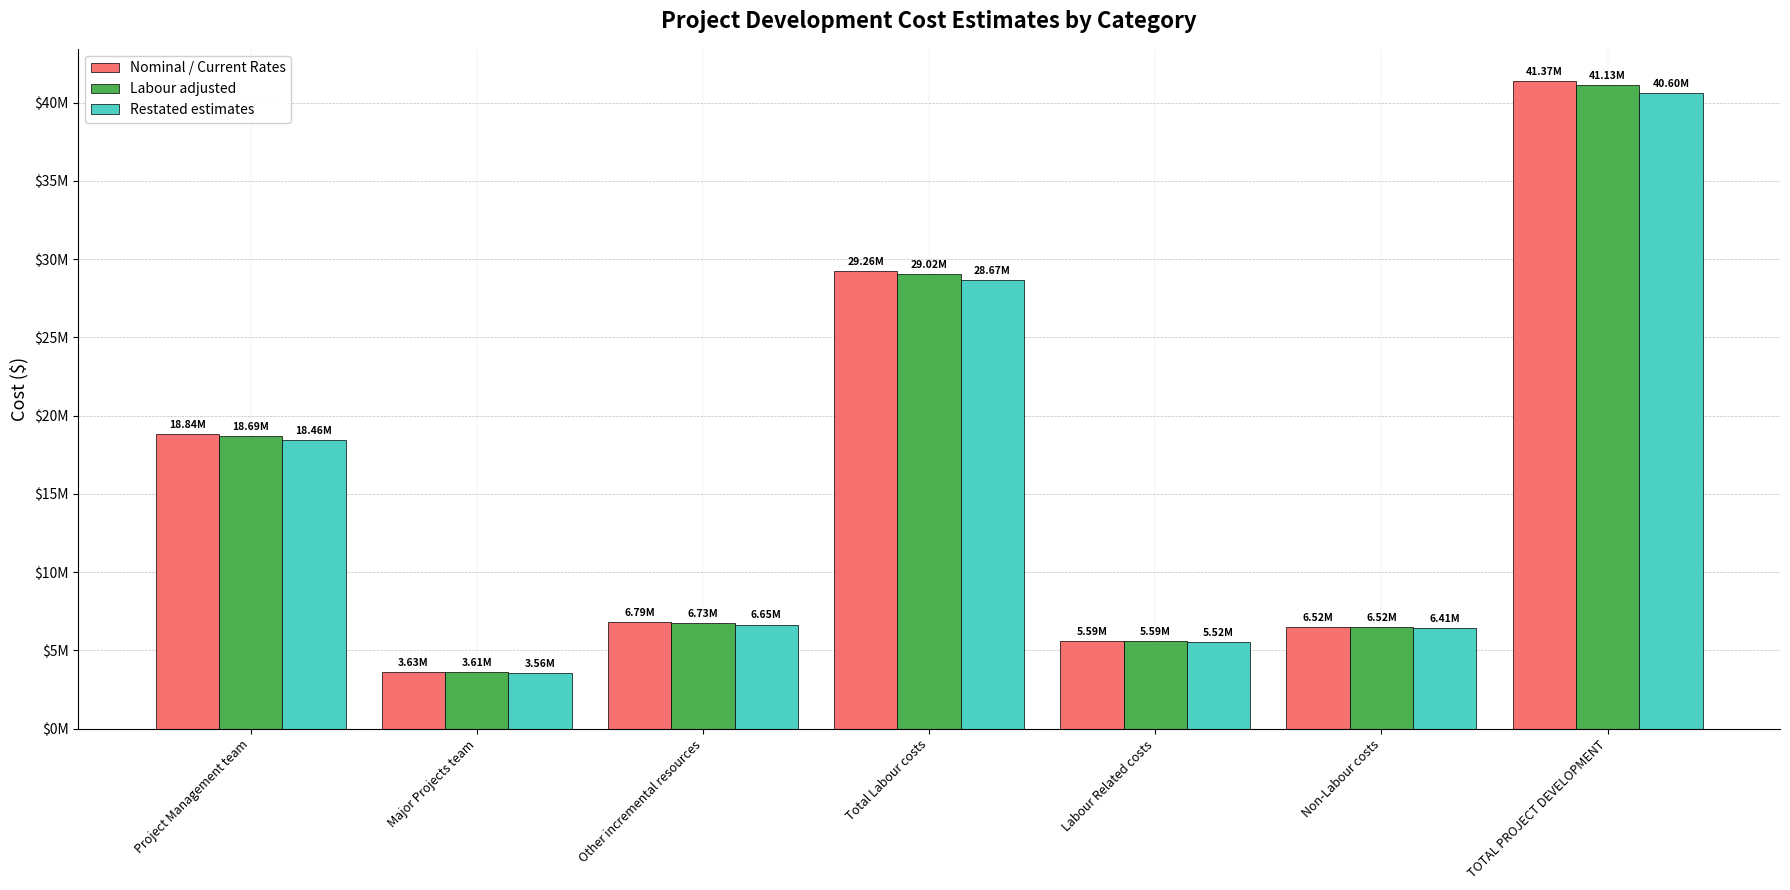

What is the label of the 1st bar from the right?

TOTAL PROJECT DEVELOPMENT